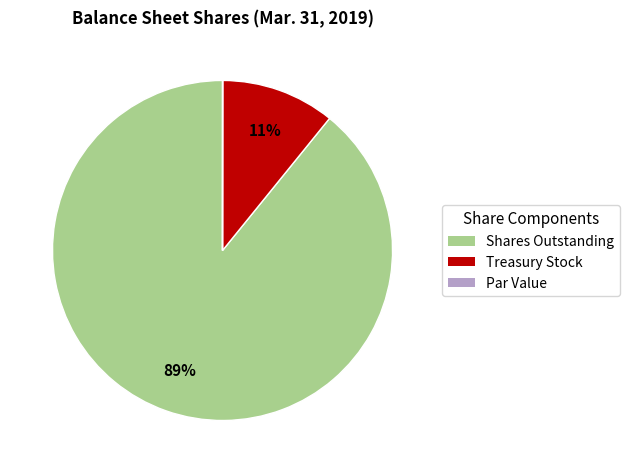

To the nearest percent, what is the average slice percentage?

33%